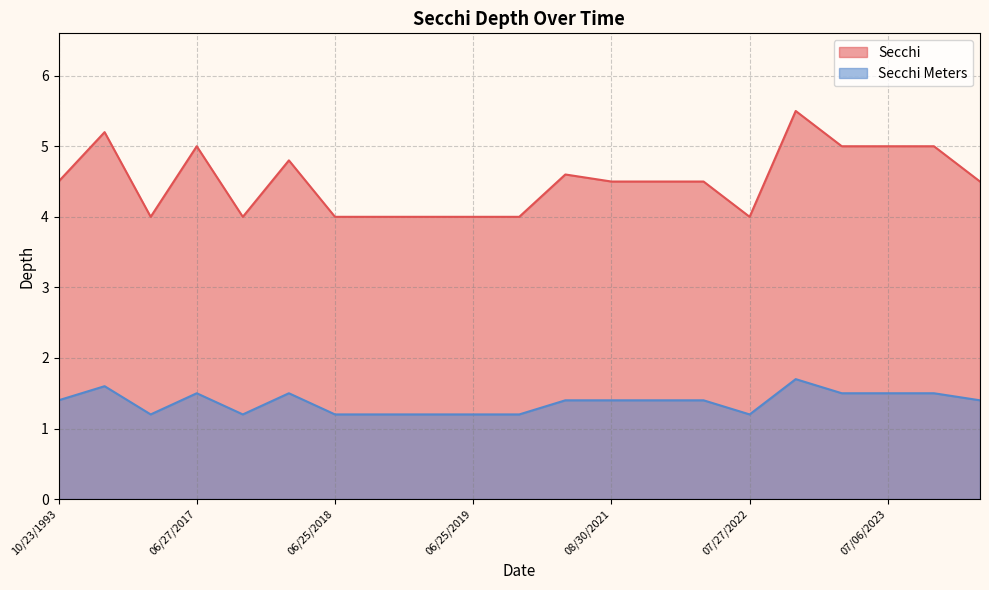

Between 06/27/2017 and 10/23/1993, which is larger?

06/27/2017